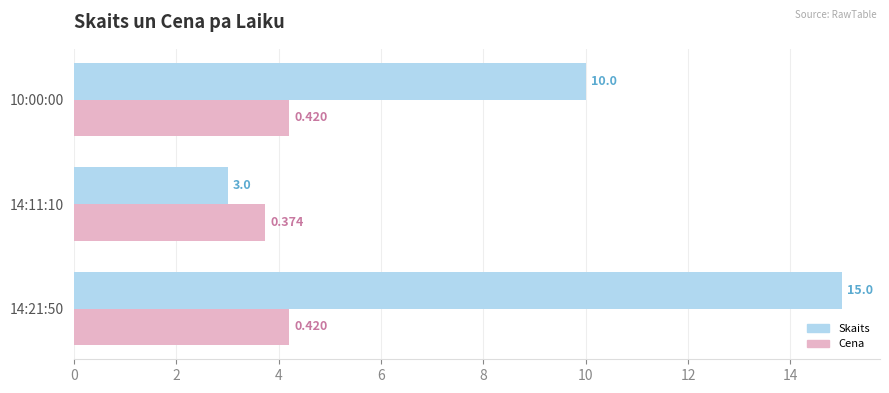

At which label is Cena closest to 3?

14:11:10